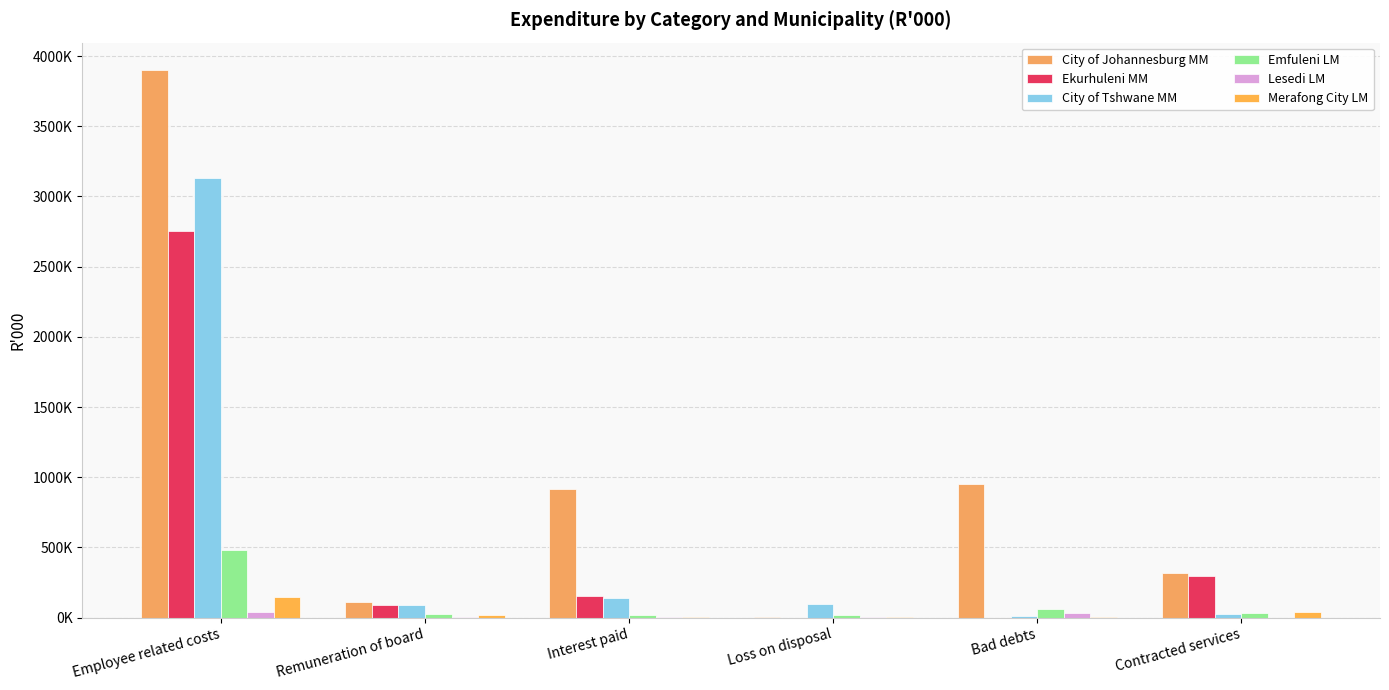

Reading left to right, transcribe all the data shown in this chart.

City of Johannesburg MM: Employee related costs=3901029	Remuneration of board=110411	Interest paid=918229	Loss on disposal=2177	Bad debts=951810	Contracted services=317388
Ekurhuleni MM: Employee related costs=2757259	Remuneration of board=87955	Interest paid=156436	Loss on disposal=0	Bad debts=0	Contracted services=299123
City of Tshwane MM: Employee related costs=3133772	Remuneration of board=92573	Interest paid=140946	Loss on disposal=94094	Bad debts=10504	Contracted services=25489
Emfuleni LM: Employee related costs=482252	Remuneration of board=26661	Interest paid=15922	Loss on disposal=15777	Bad debts=63401	Contracted services=34589
Lesedi LM: Employee related costs=42808	Remuneration of board=7345	Interest paid=6355	Loss on disposal=1477	Bad debts=29442	Contracted services=235
Merafong City LM: Employee related costs=145542	Remuneration of board=16619	Interest paid=6355	Loss on disposal=1477	Bad debts=4057	Contracted services=36215